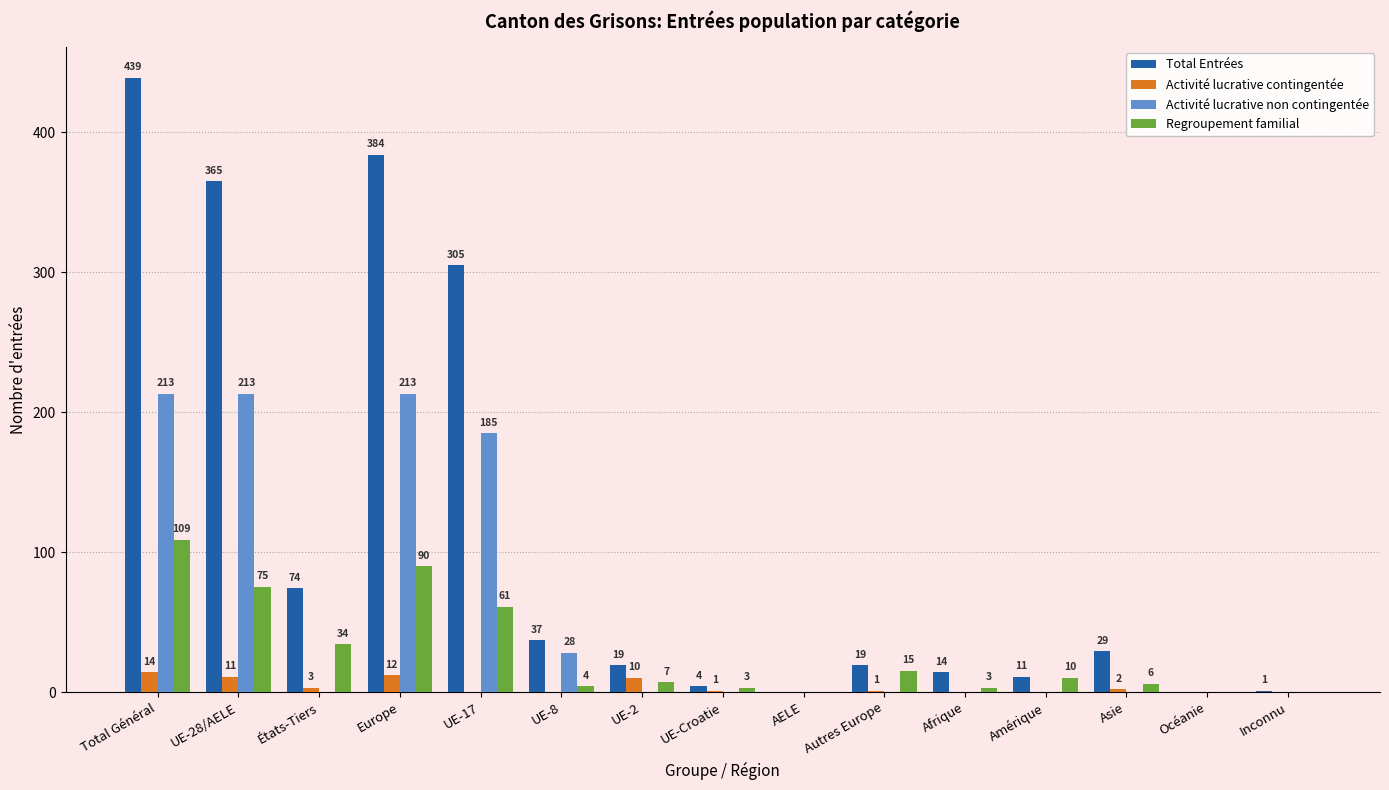

Reading left to right, transcribe all the data shown in this chart.

Total Entrées: Total Général=439	UE-28/AELE=365	États-Tiers=74	Europe=384	UE-17=305	UE-8=37	UE-2=19	UE-Croatie=4	AELE=0	Autres Europe=19	Afrique=14	Amérique=11	Asie=29	Océanie=0	Inconnu=1
Activité lucrative contingentée: Total Général=14	UE-28/AELE=11	États-Tiers=3	Europe=12	UE-17=0	UE-8=0	UE-2=10	UE-Croatie=1	AELE=0	Autres Europe=1	Afrique=0	Amérique=0	Asie=2	Océanie=0	Inconnu=0
Activité lucrative non contingentée: Total Général=213	UE-28/AELE=213	États-Tiers=0	Europe=213	UE-17=185	UE-8=28	UE-2=0	UE-Croatie=0	AELE=0	Autres Europe=0	Afrique=0	Amérique=0	Asie=0	Océanie=0	Inconnu=0
Regroupement familial: Total Général=109	UE-28/AELE=75	États-Tiers=34	Europe=90	UE-17=61	UE-8=4	UE-2=7	UE-Croatie=3	AELE=0	Autres Europe=15	Afrique=3	Amérique=10	Asie=6	Océanie=0	Inconnu=0